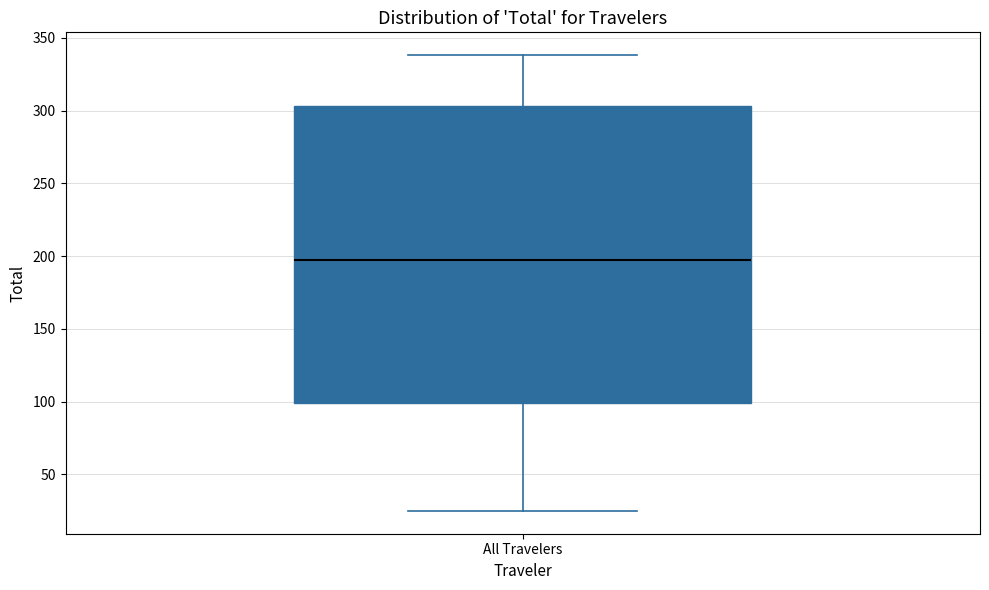

Where does the median line of the box for All Travelers sit on the y-axis? The values are not printed on the chart, so give them approximately, as read against the axis.

200